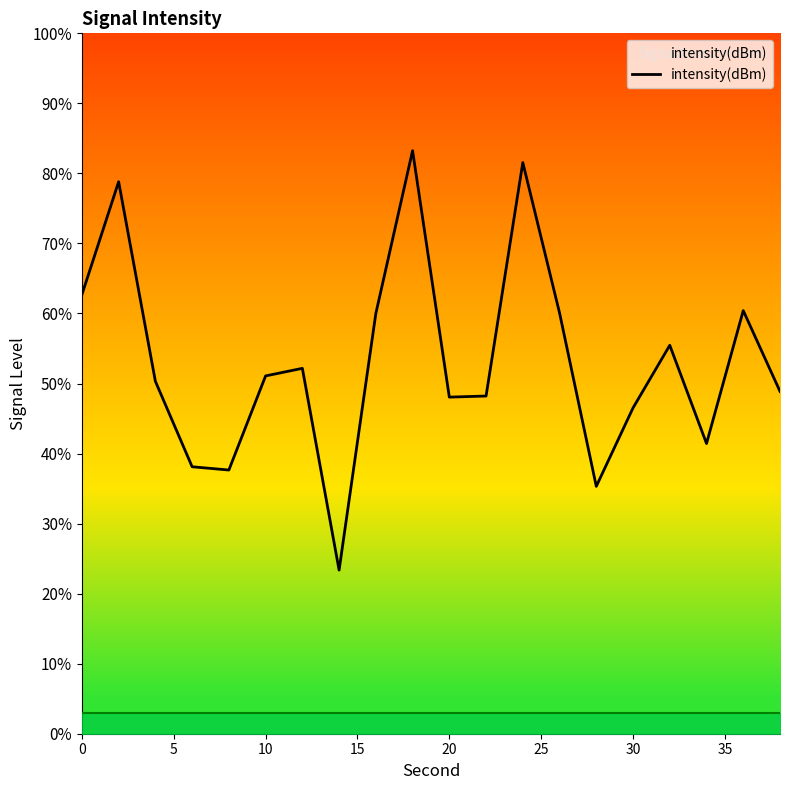

What is the greatest value displayed?

83.2